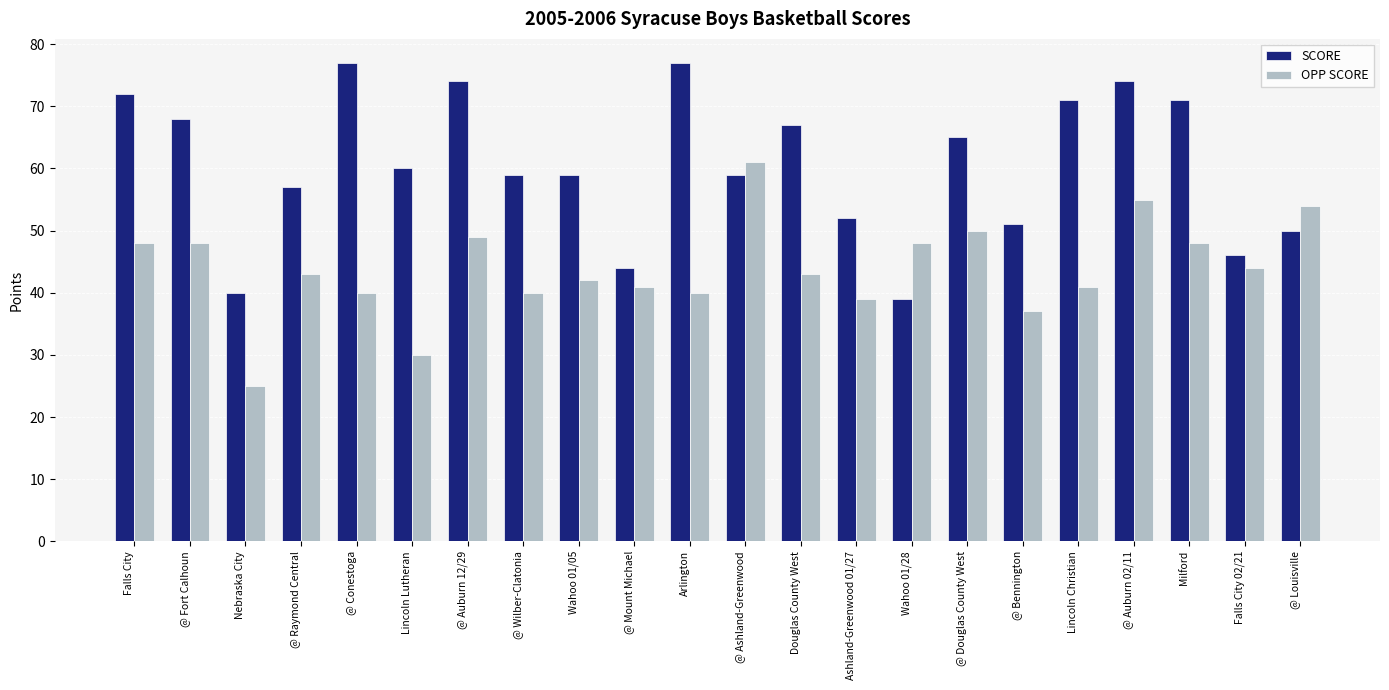

Reading left to right, list all the values displayed in this chart.

SCORE: 72	68	40	57	77	60	74	59	59	44	77	59	67	52	39	65	51	71	74	71	46	50
OPP SCORE: 48	48	25	43	40	30	49	40	42	41	40	61	43	39	48	50	37	41	55	48	44	54